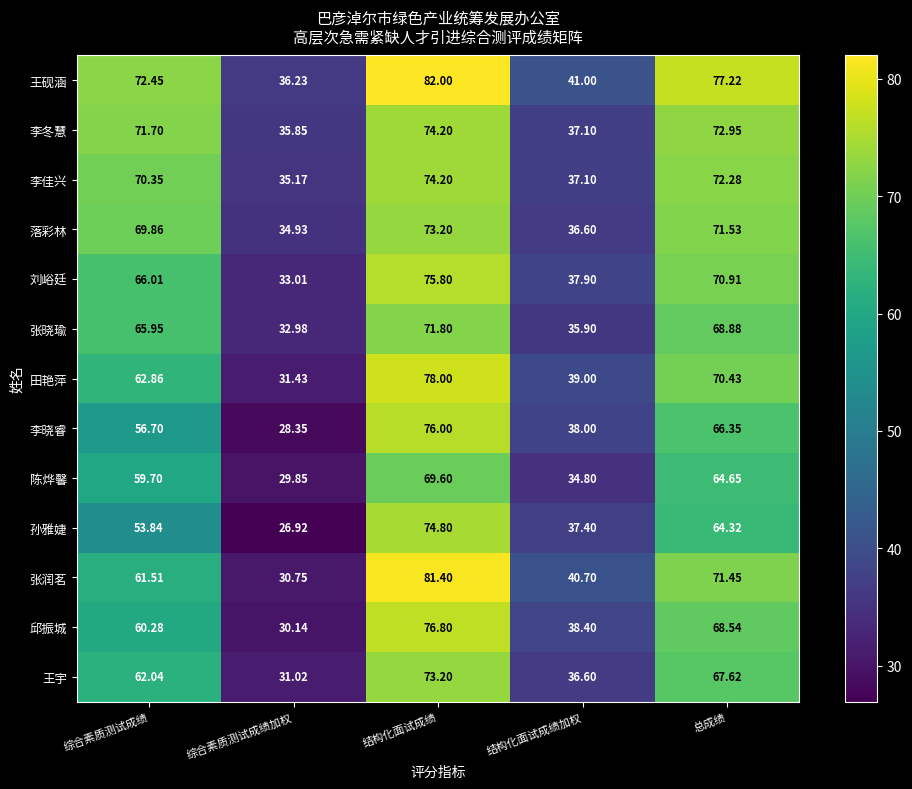

Between 结构化面试成绩 and 结构化面试成绩加权, which series saw the biggest shift?

王砚涵